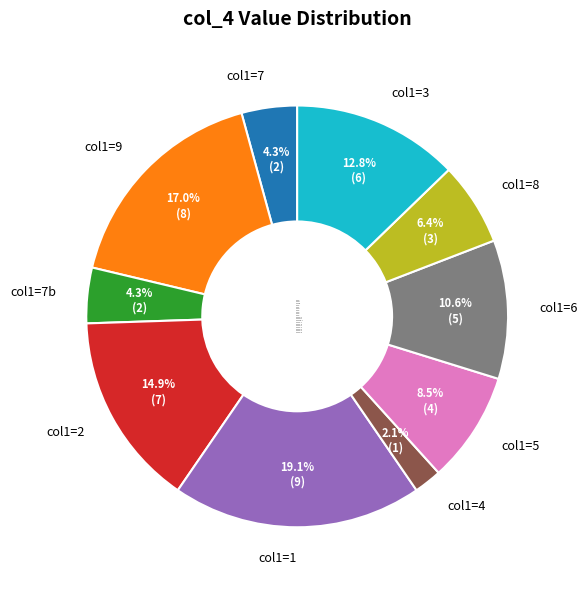

Between col1=3 and col1=4, which is larger?

col1=3